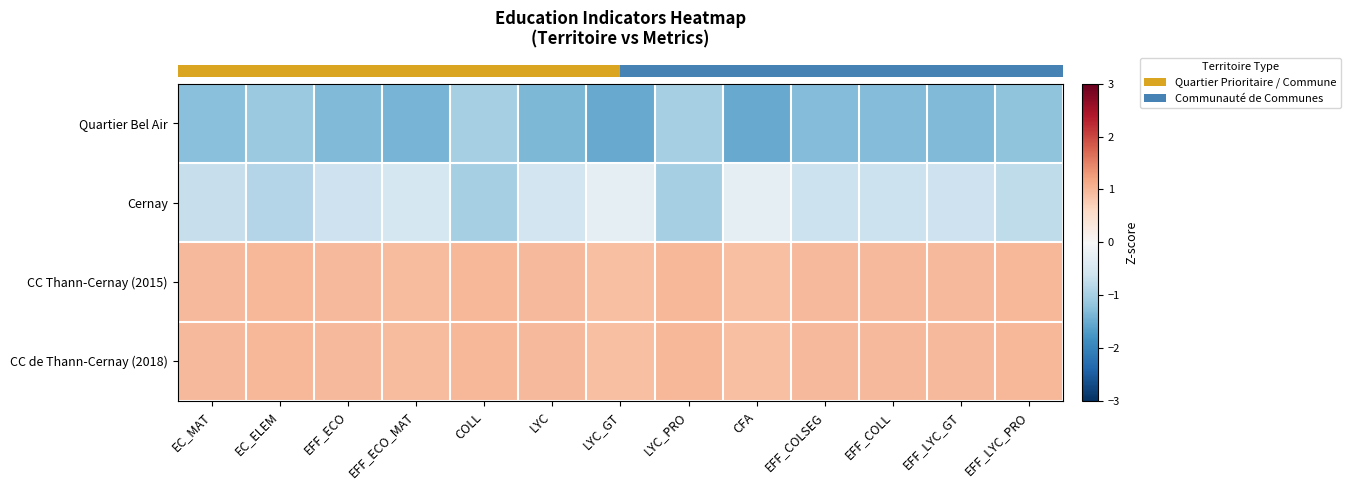

Which series changed the most between EFF_ECO and EFF_ECO_MAT?

row_1